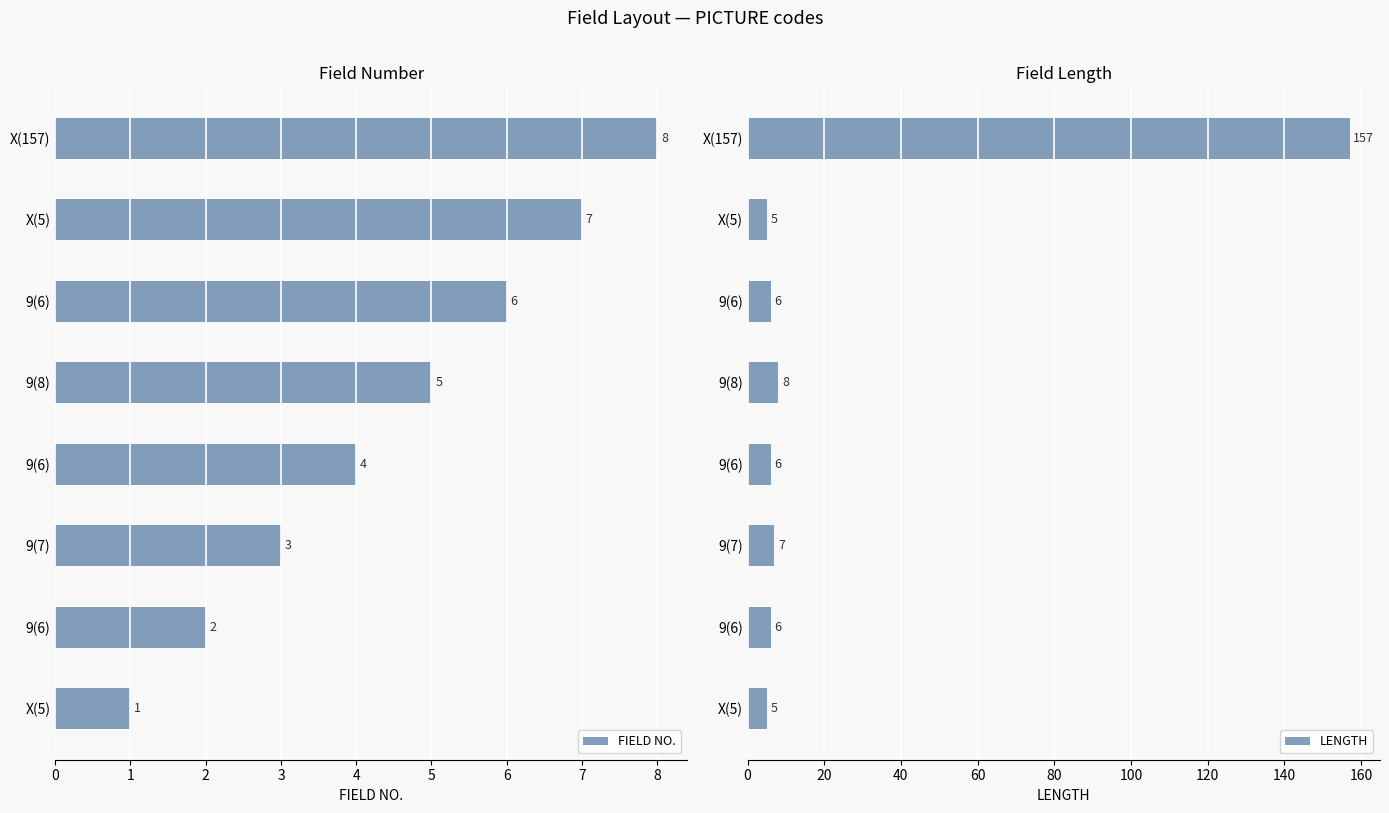

Rank the categories by LENGTH value from highest to lowest.

X(157), 9(8), 9(7), 9(6), 9(6), 9(6), X(5), X(5)